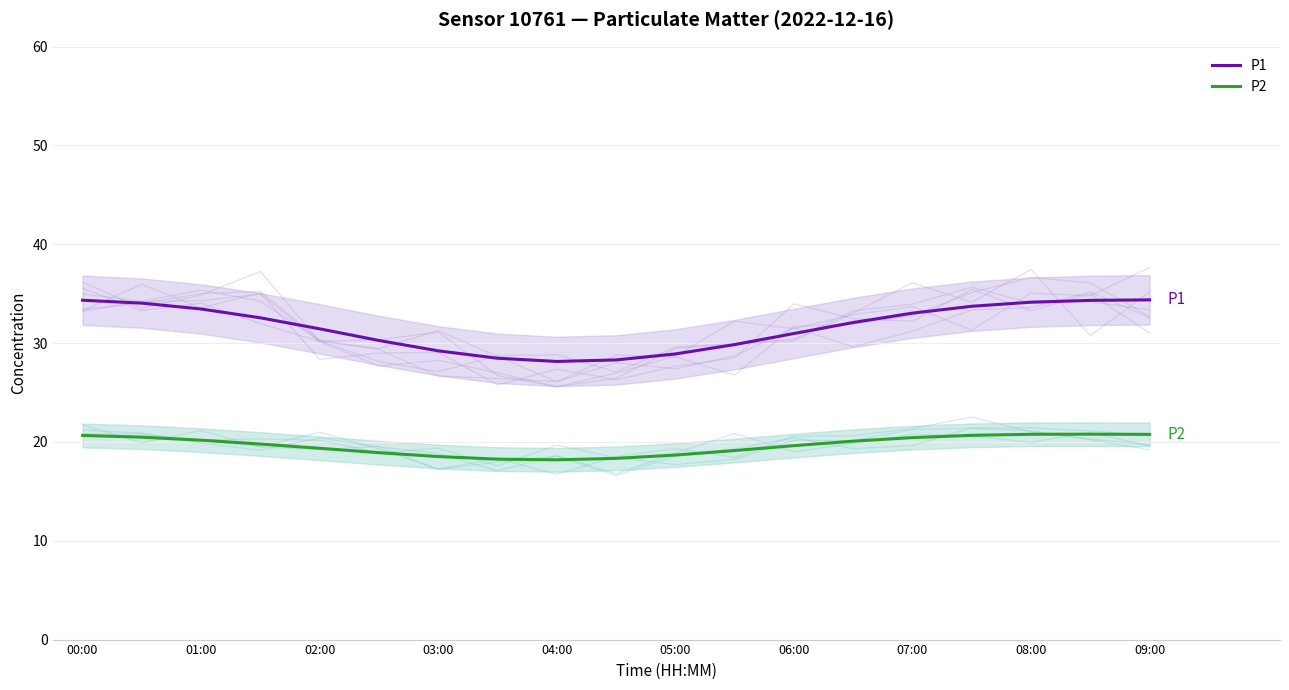

What is the maximum value shown in the chart?

34.4